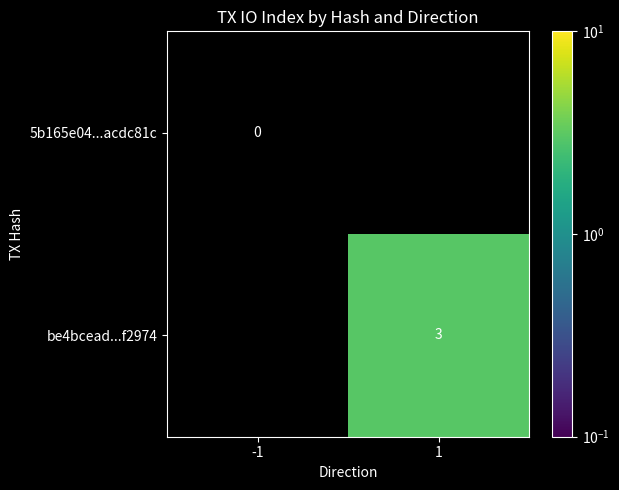

Which category has the highest value across all series?

1